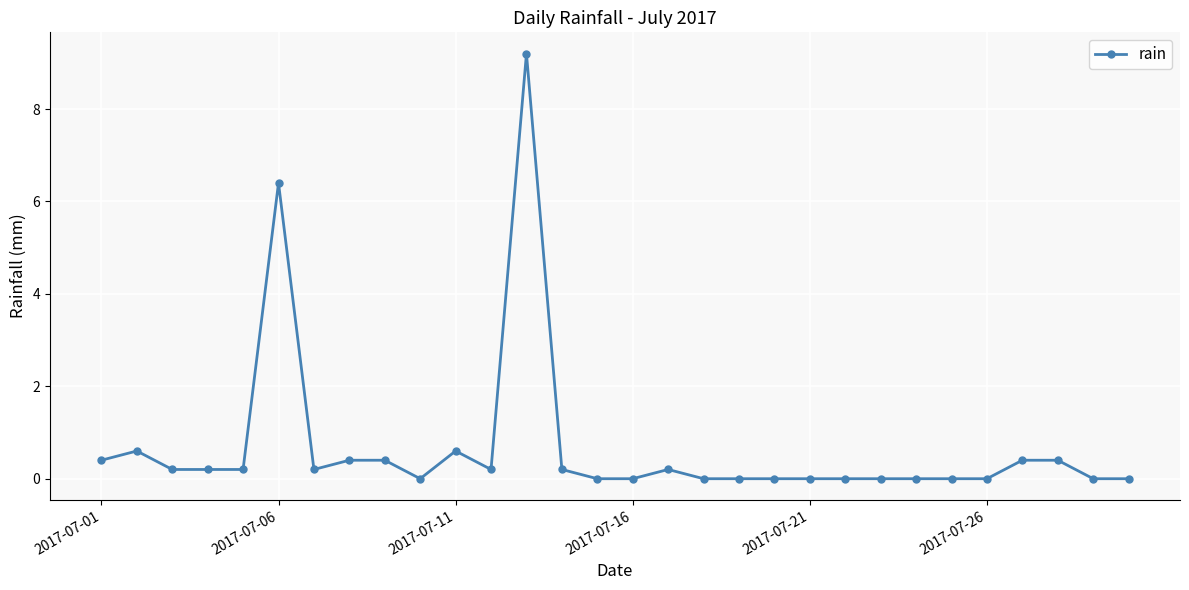

What is the value of the 14th point from the left?

0.2